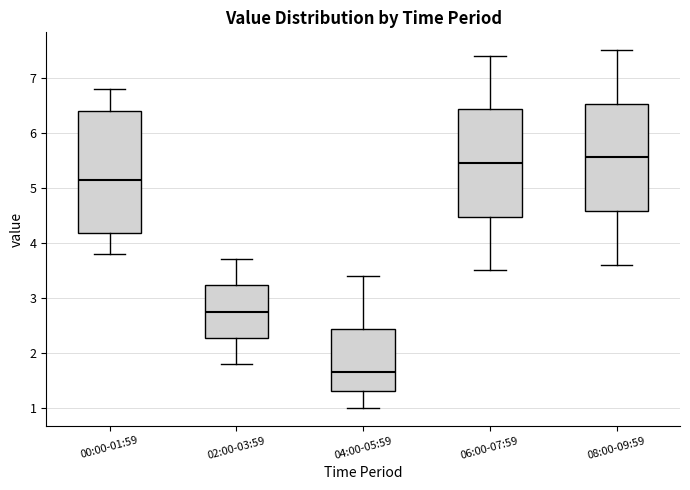

Comparing the boxes themselves (not the whiskers), which one is the tallest?

00:00-01:59